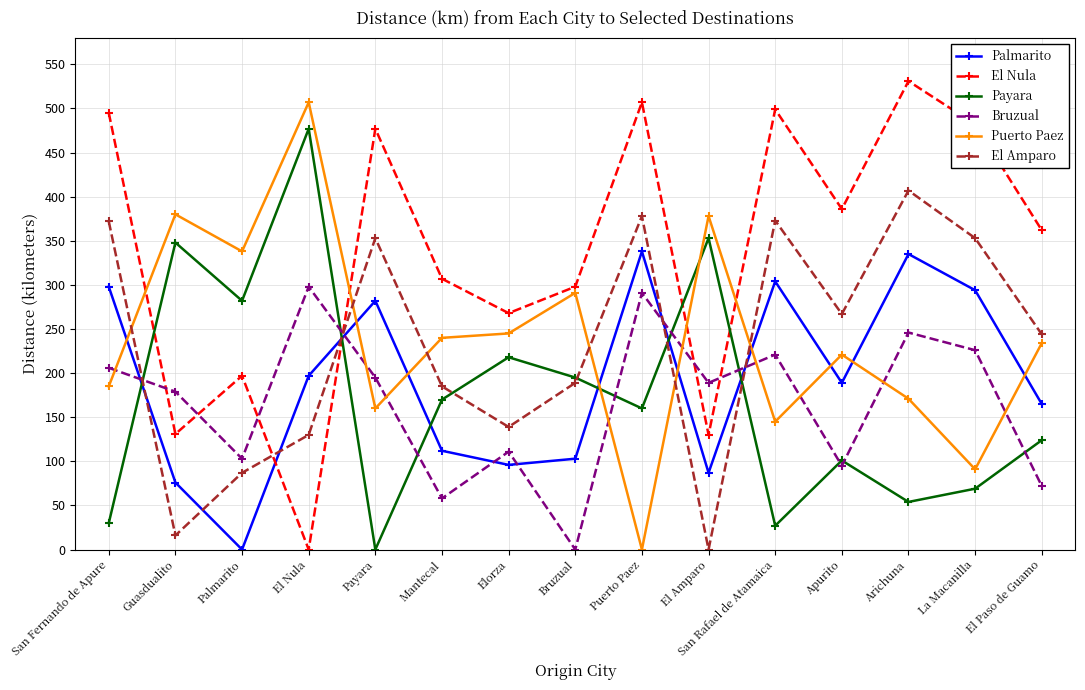

What is the total value across all series at Elorza?

1077